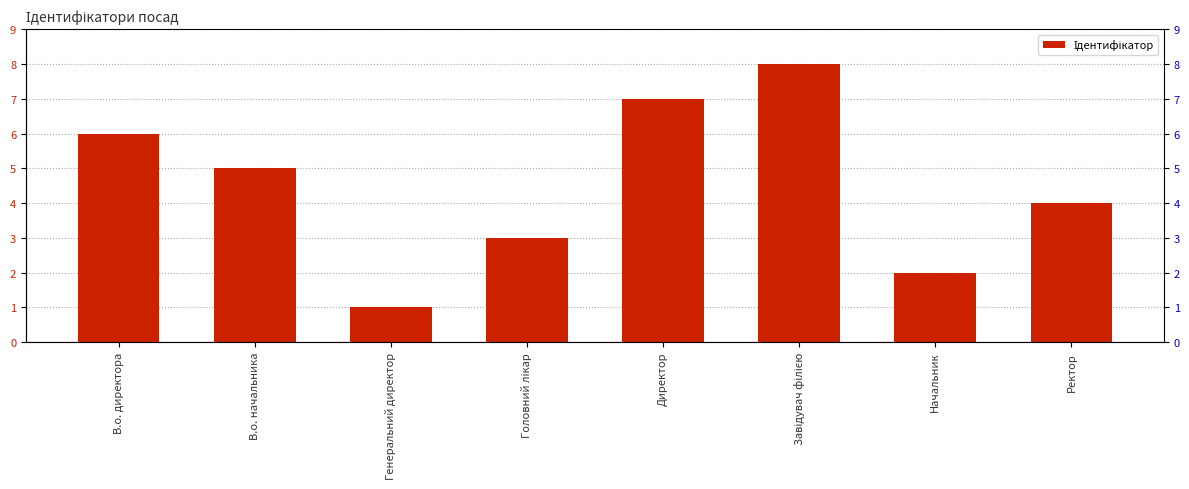

Count the number of categories in the chart.

8